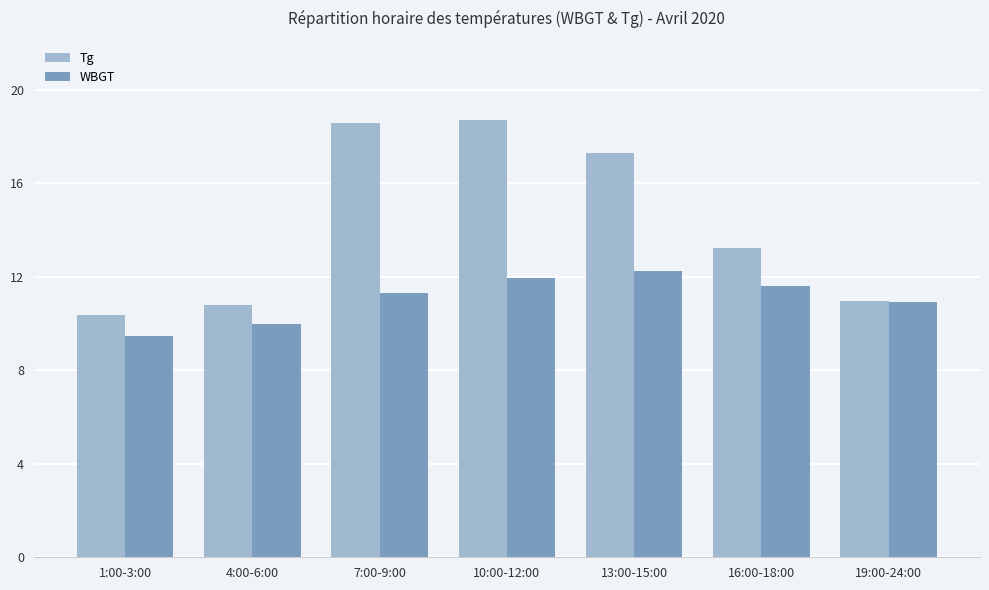

What is the difference between the Tg values at 16:00-18:00 and 10:00-12:00?

5.5